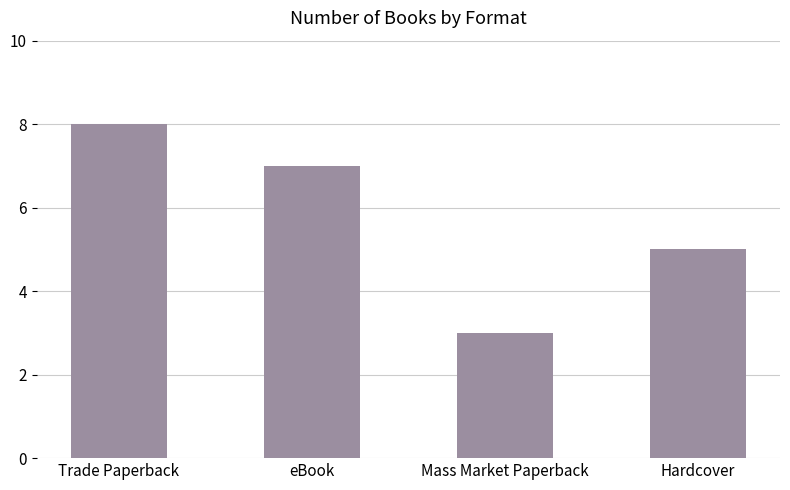

Which category has the highest value across all series?

Trade Paperback